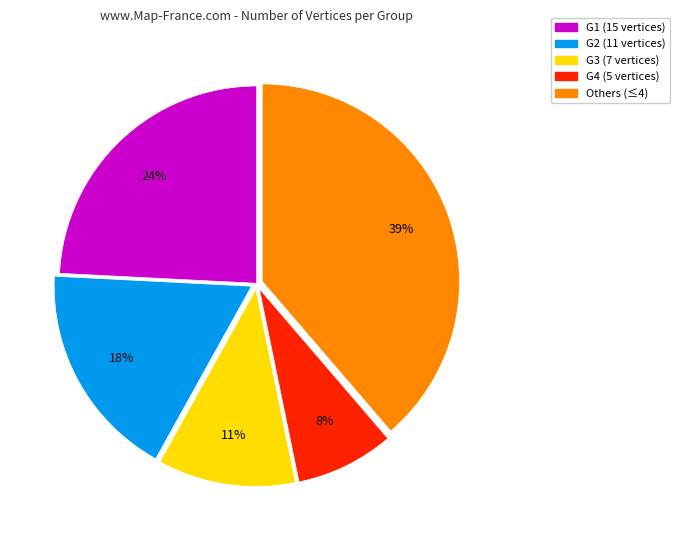

To the nearest percent, what is the difference between the largest and smallest slice percentages?

31%